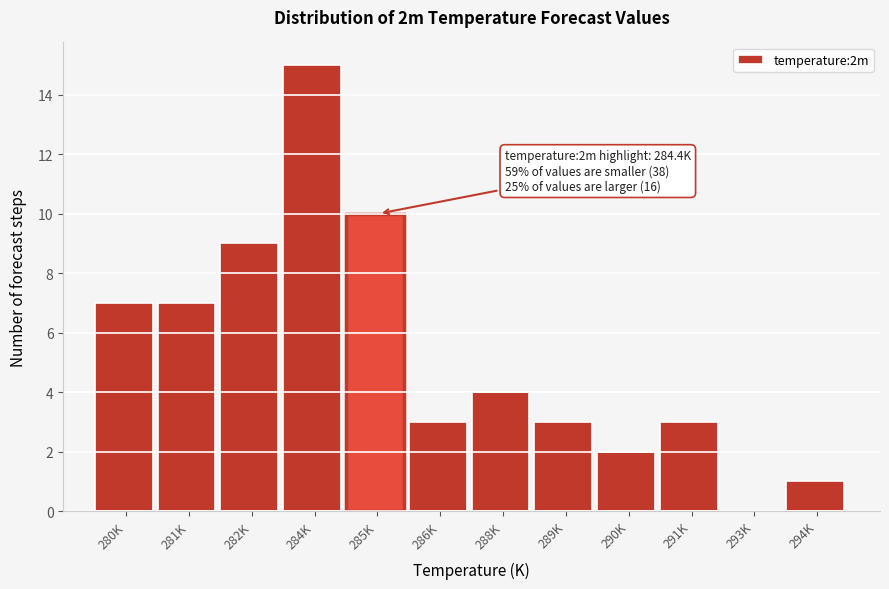

Reading left to right, transcribe all the data shown in this chart.

280K=7	281K=7	282K=9	284K=15	285K=10	286K=3	288K=4	289K=3	290K=2	291K=3	293K=0	294K=1